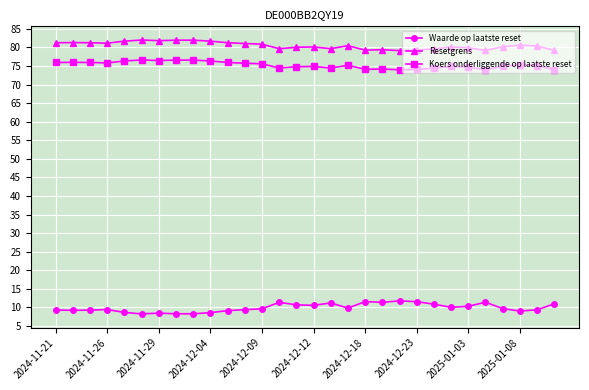

What is the value of the Resetgrens point at the 7th from the left?

81.8